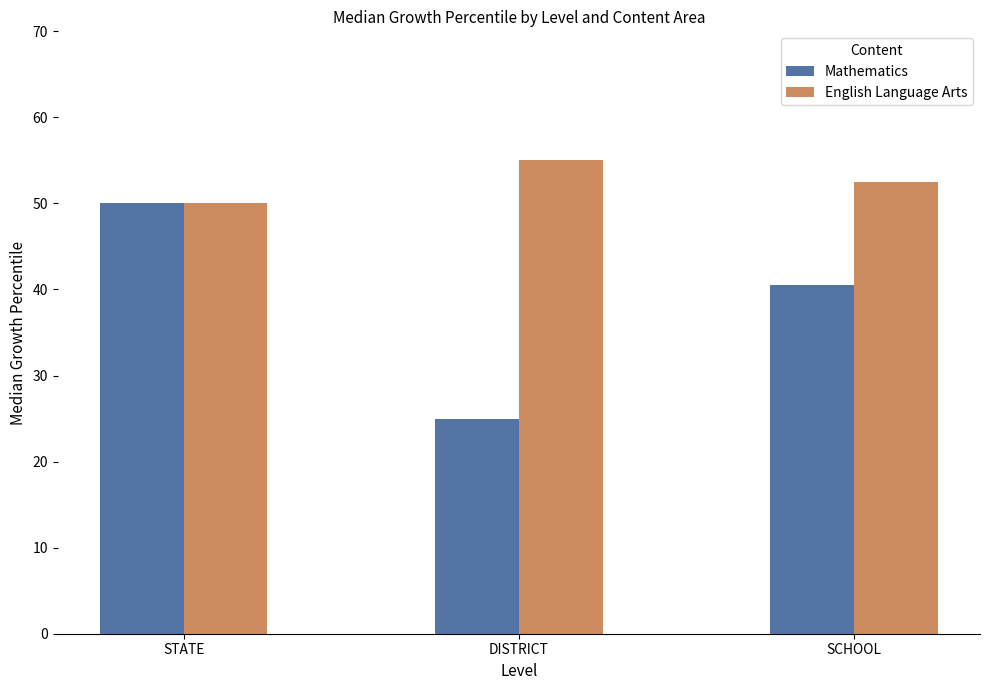

Rank the series at SCHOOL from highest to lowest value.

English Language Arts, Mathematics